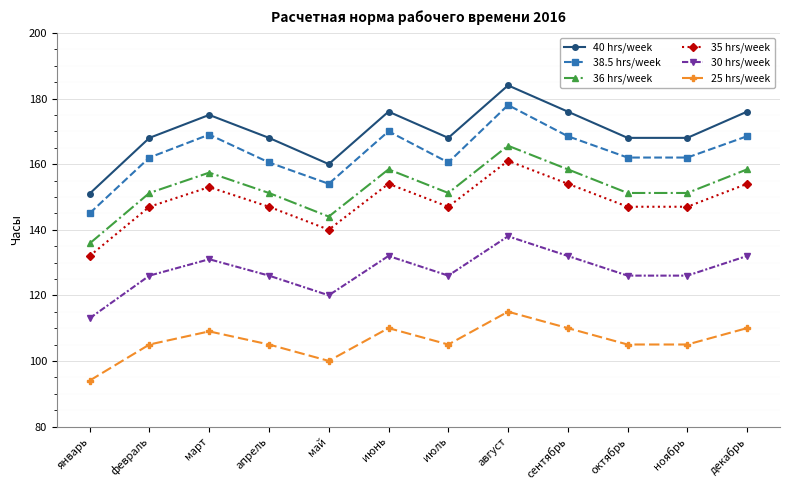

Which series changed the most between апрель and май?

40 hrs/week